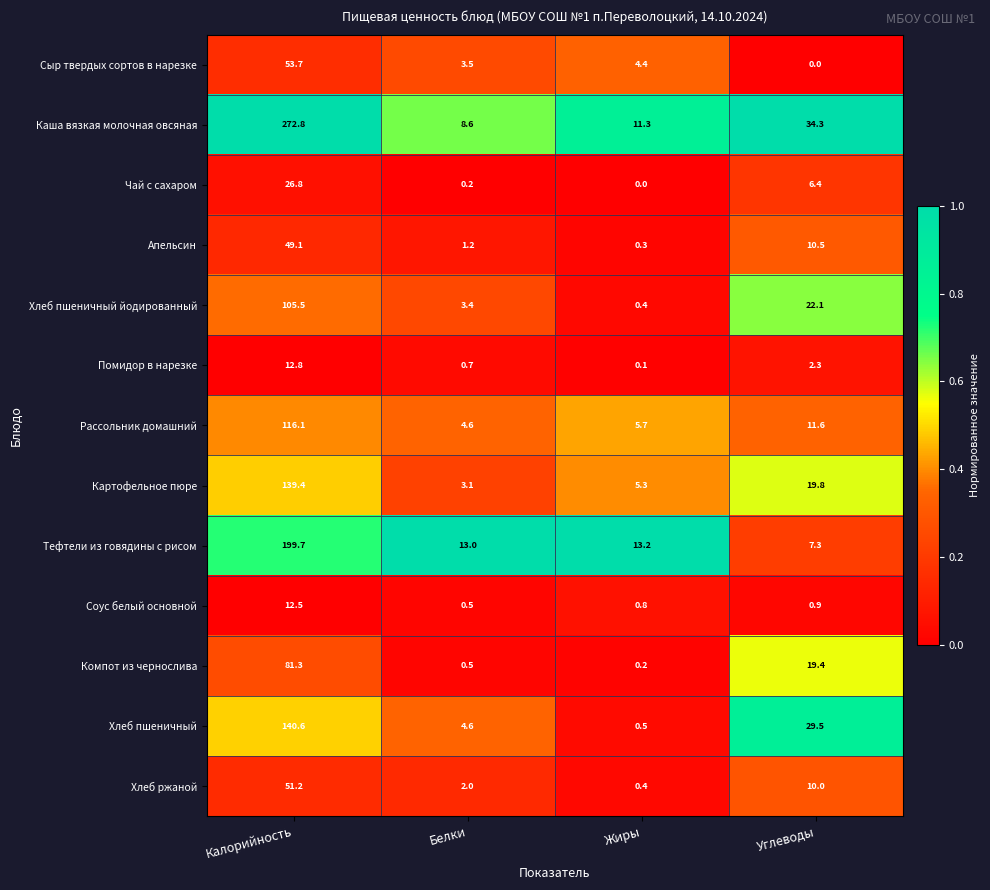

Is it true that Чай с сахаром equals 3.8 at Углеводы?

False